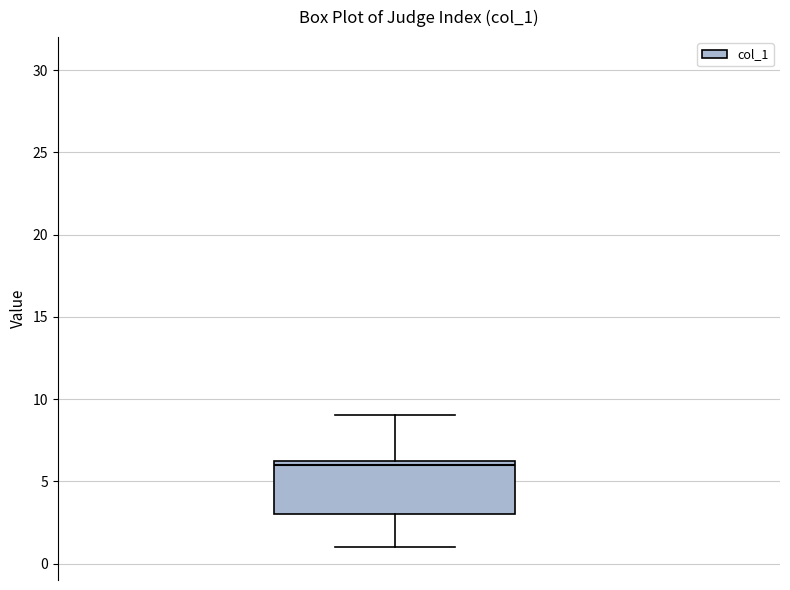

Where is the lower edge of the box on the y-axis? The values are not printed on the chart, so give them approximately, as read against the axis.

3.0